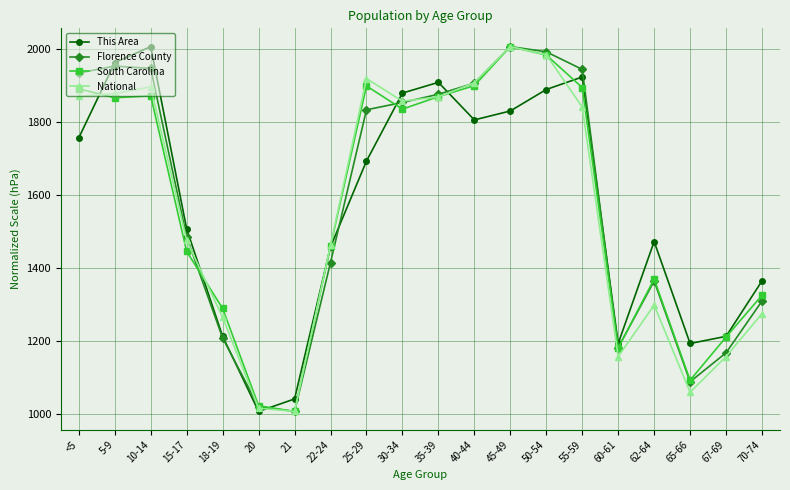

What is the label of the 15th point from the left?

55-59